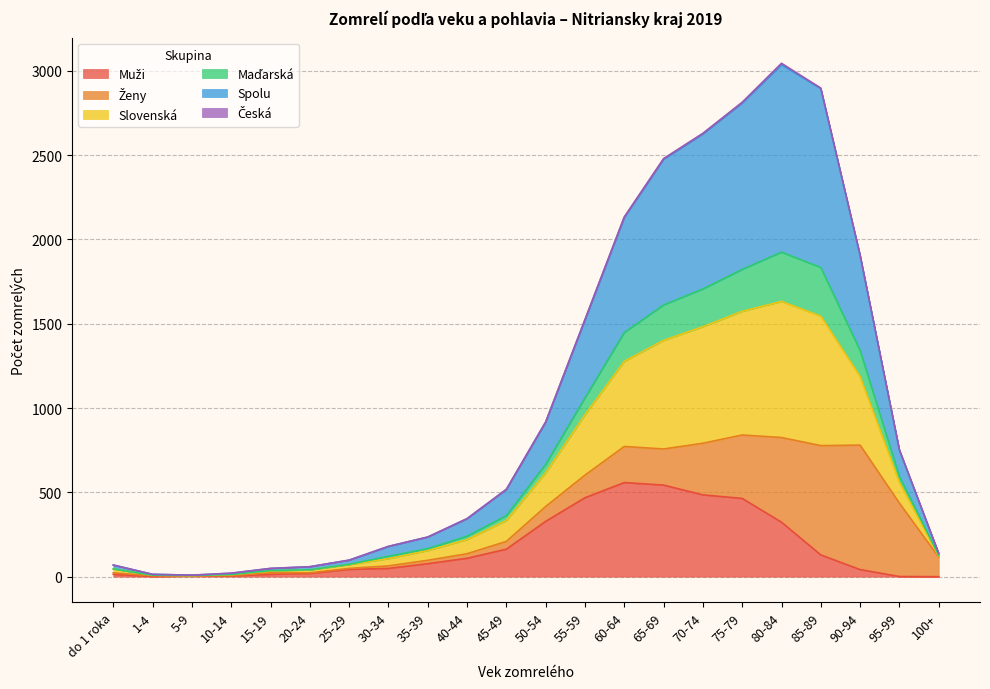

Does the chart display data point markers on the line(s)?

No